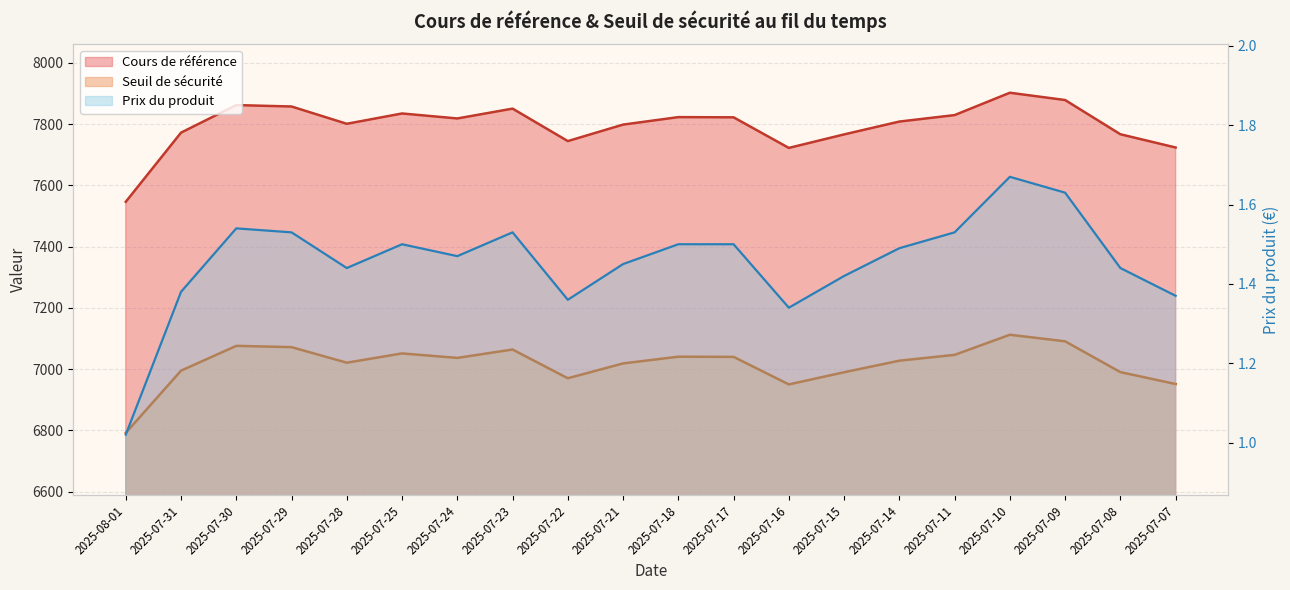

List the series in order of their peak value, lowest first.

Prix du produit, Seuil de sécurité, Cours de référence